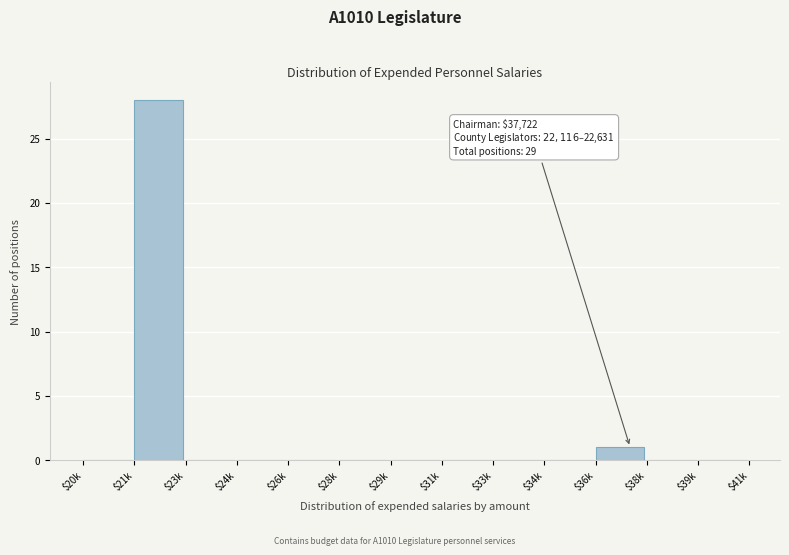

At which label is the value closest to 14?

$36k